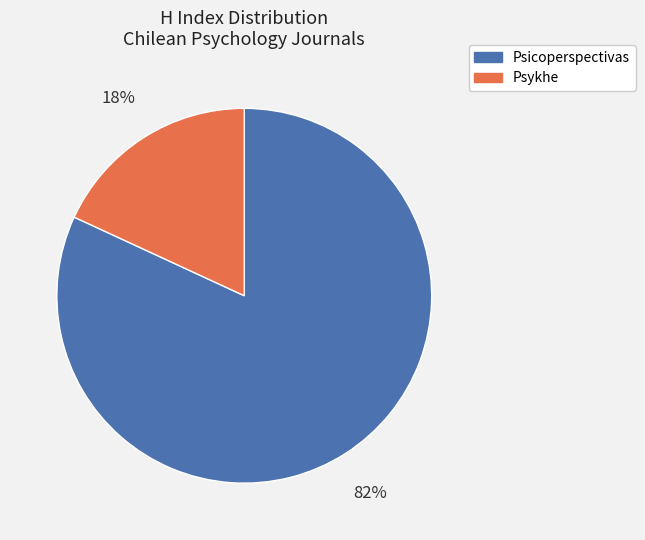

Between Psicoperspectivas and Psykhe, which is larger?

Psicoperspectivas